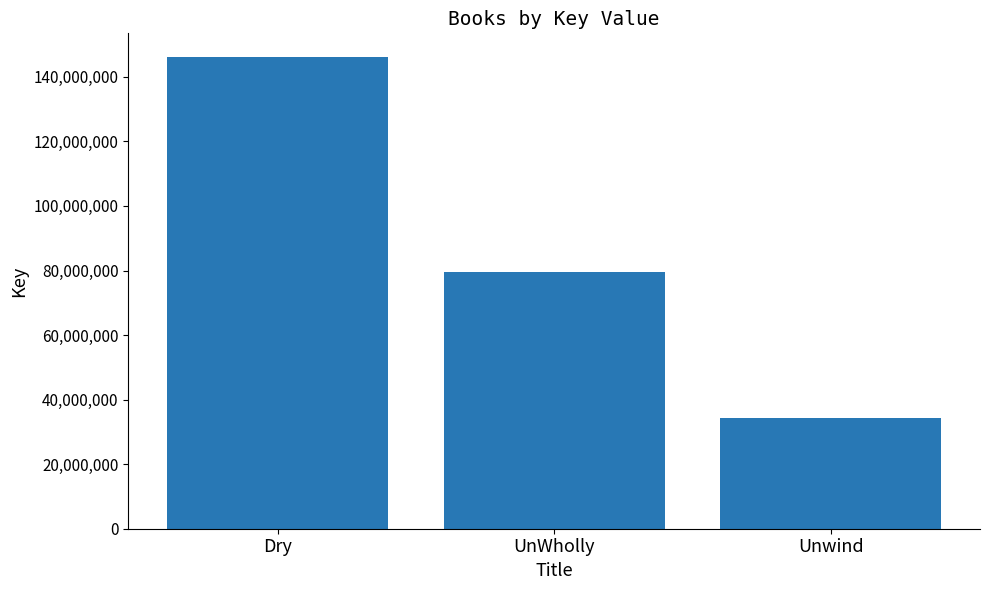

Read the value at Dry, to the nearest 50.

146177000